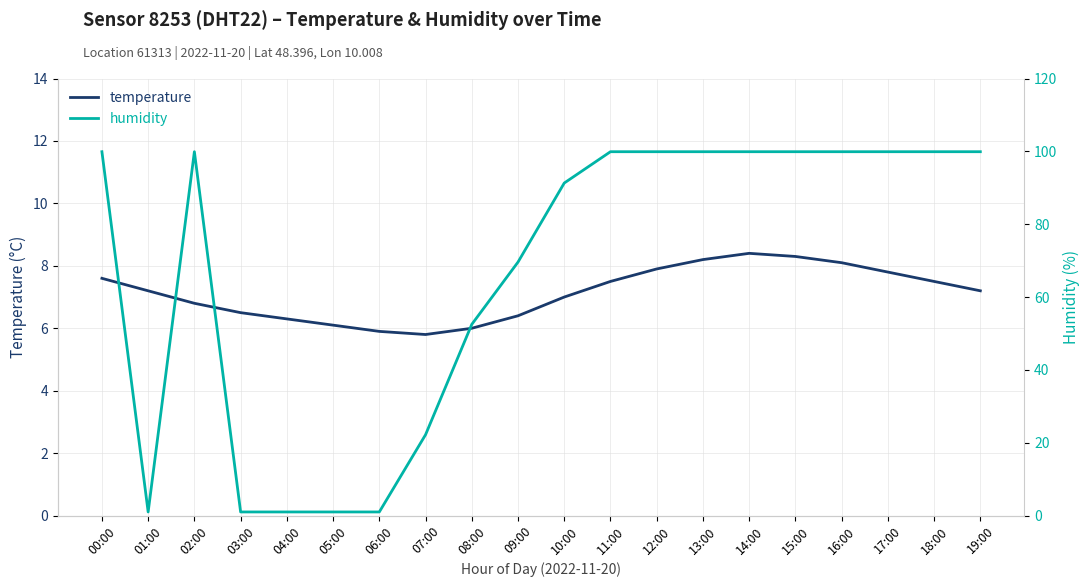

Reading left to right, what are all the values shown in this chart?

temperature: 7.6	7.2	6.8	6.5	6.3	6.1	5.9	5.8	6.0	6.4	7.0	7.5	7.9	8.2	8.4	8.3	8.1	7.8	7.5	7.2
humidity: 99.9	1.0	99.9	1.0	1.0	1.0	1.0	22.2	52.5	69.6	91.3	99.9	99.9	99.9	99.9	99.9	99.9	99.9	99.9	99.9